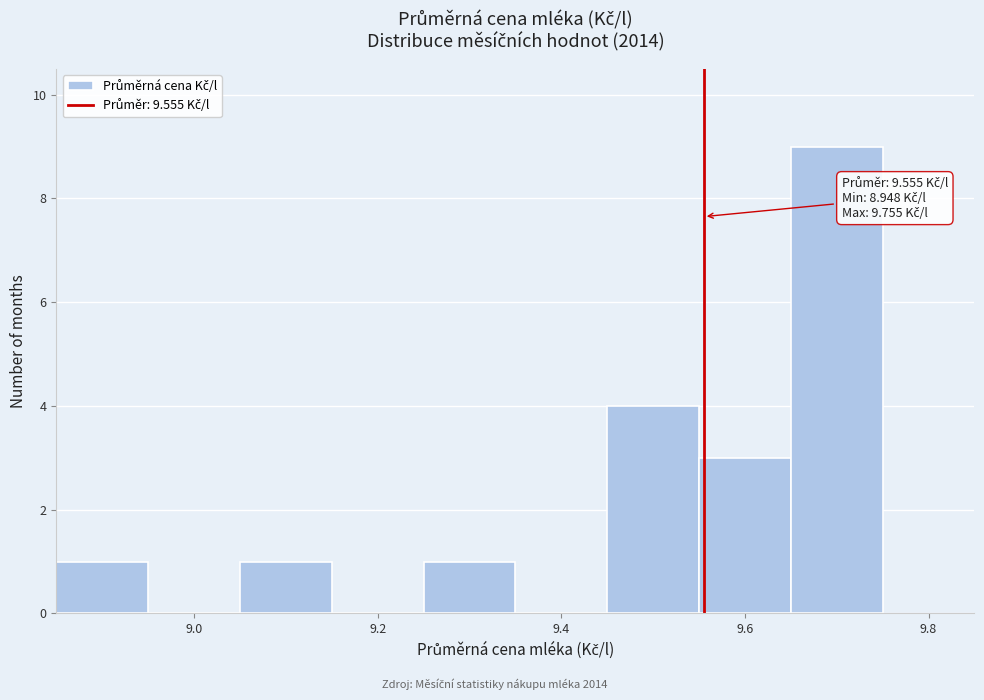

Which range on the x-axis has the tallest bar?

9.65 to 9.75